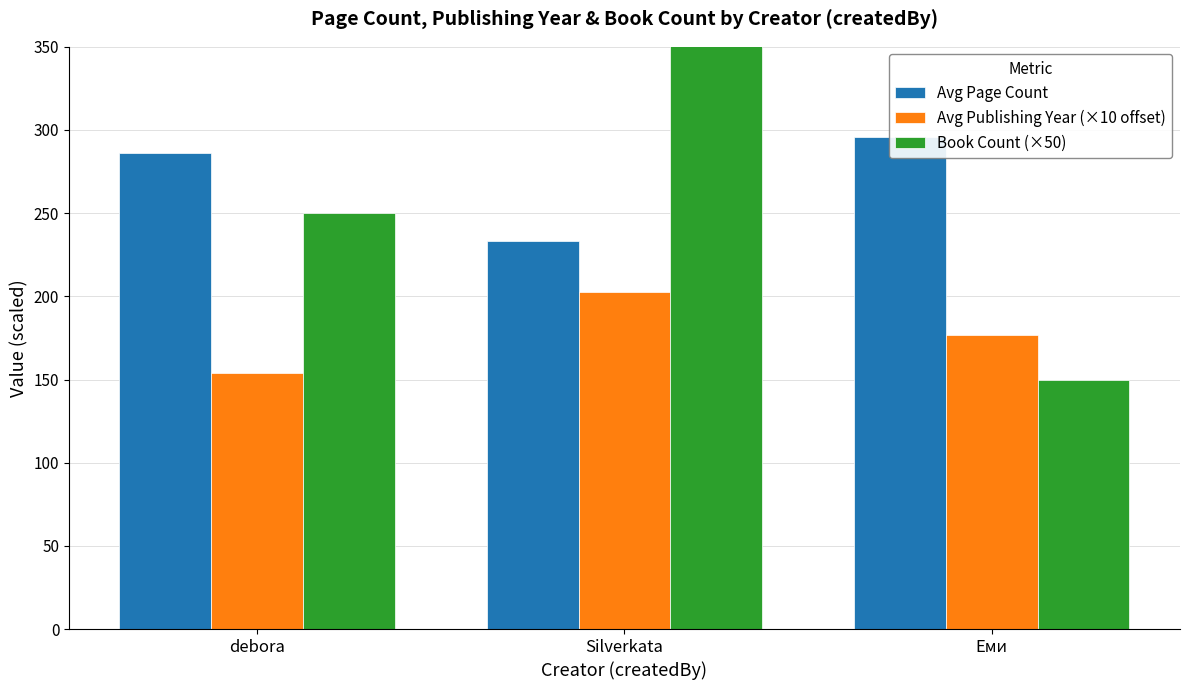

What is the sum of all Avg Publishing Year (×10 offset) values?

533.2